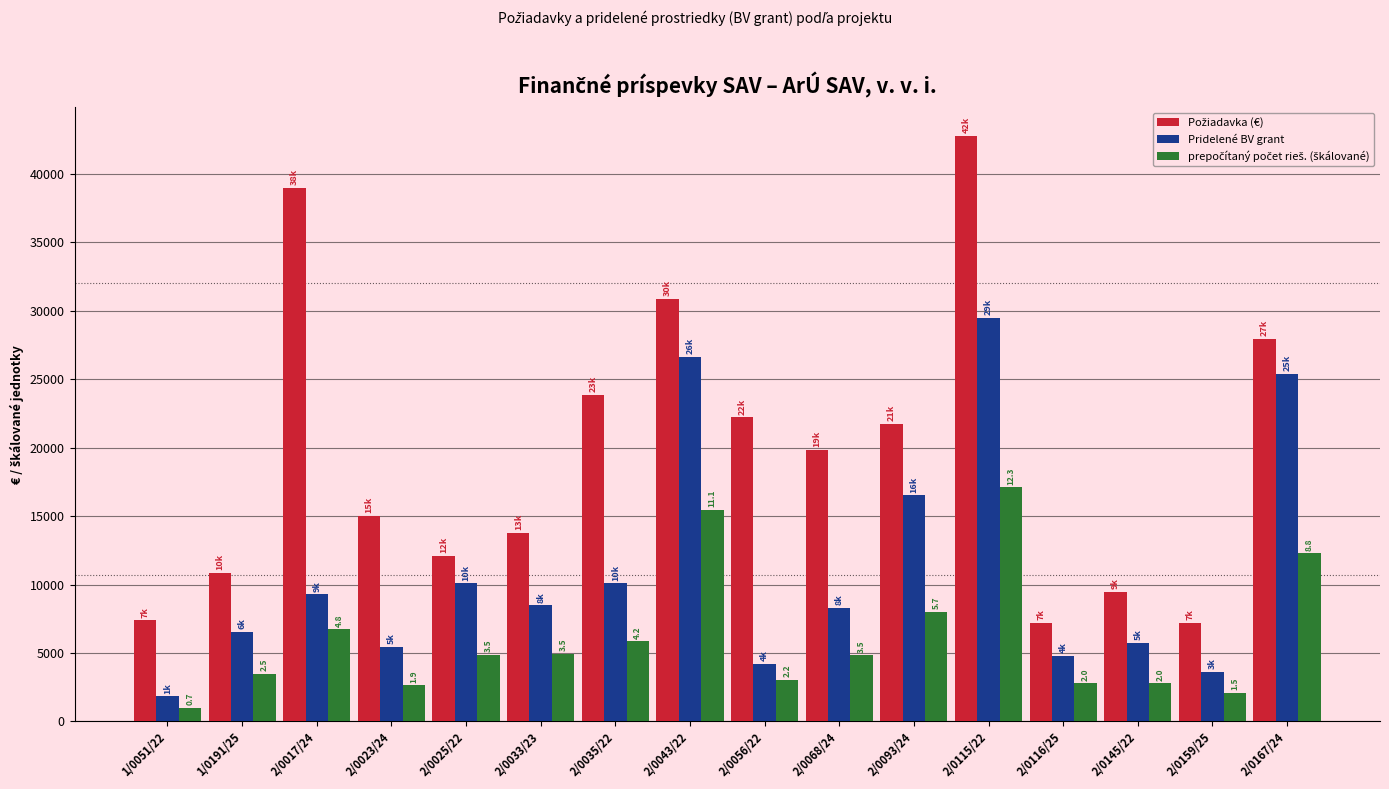

Where is Pridelené BV grant nearest to the value 15654?

2/0093/24